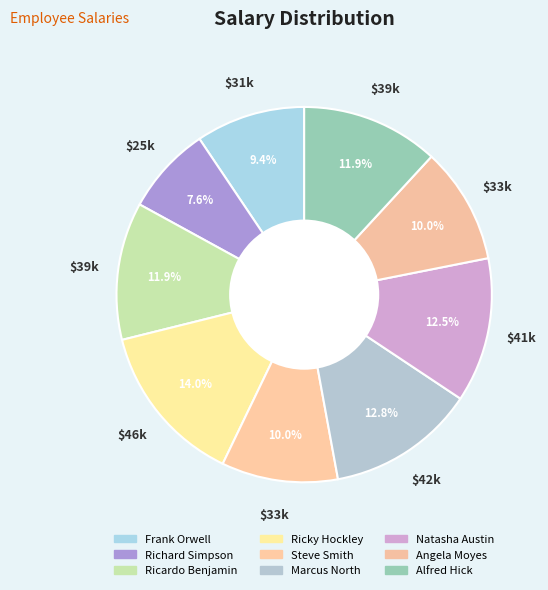

How many slices are in this pie chart?

9